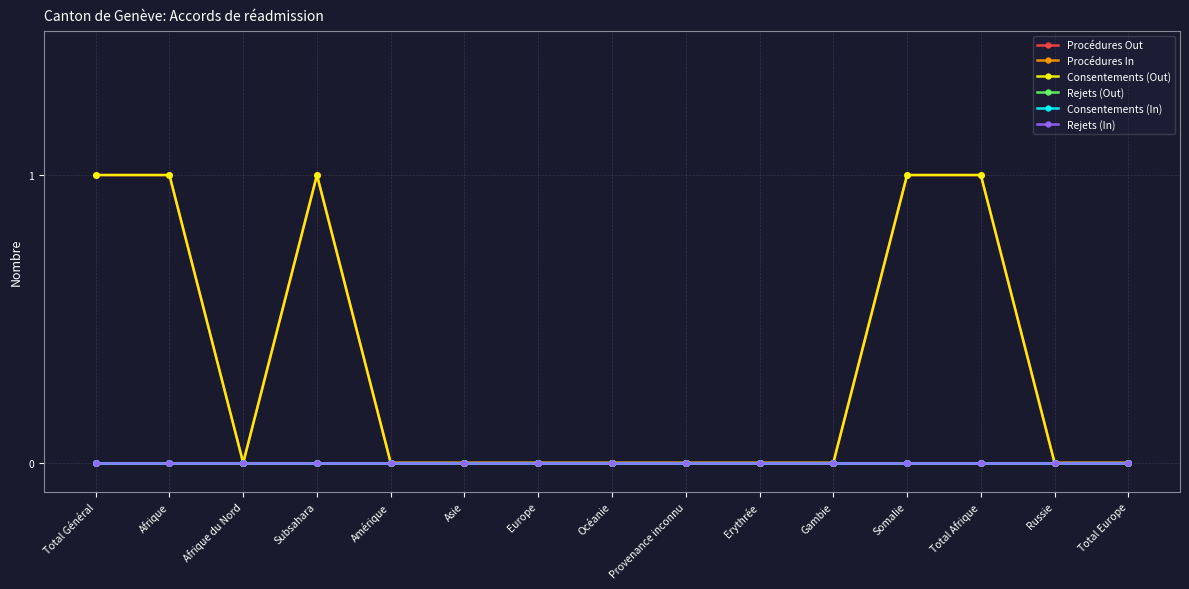

True or false: Procédures In and Rejets (In) intersect in this chart.

False